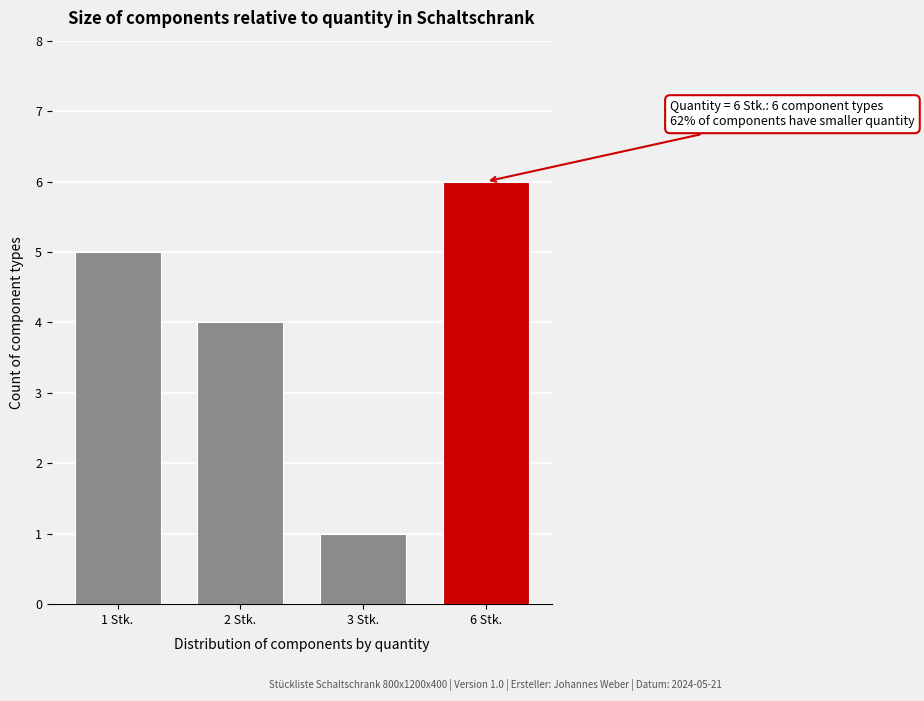

Reading left to right, extract all data points from this chart.

1 Stk.=5	2 Stk.=4	3 Stk.=1	6 Stk.=6